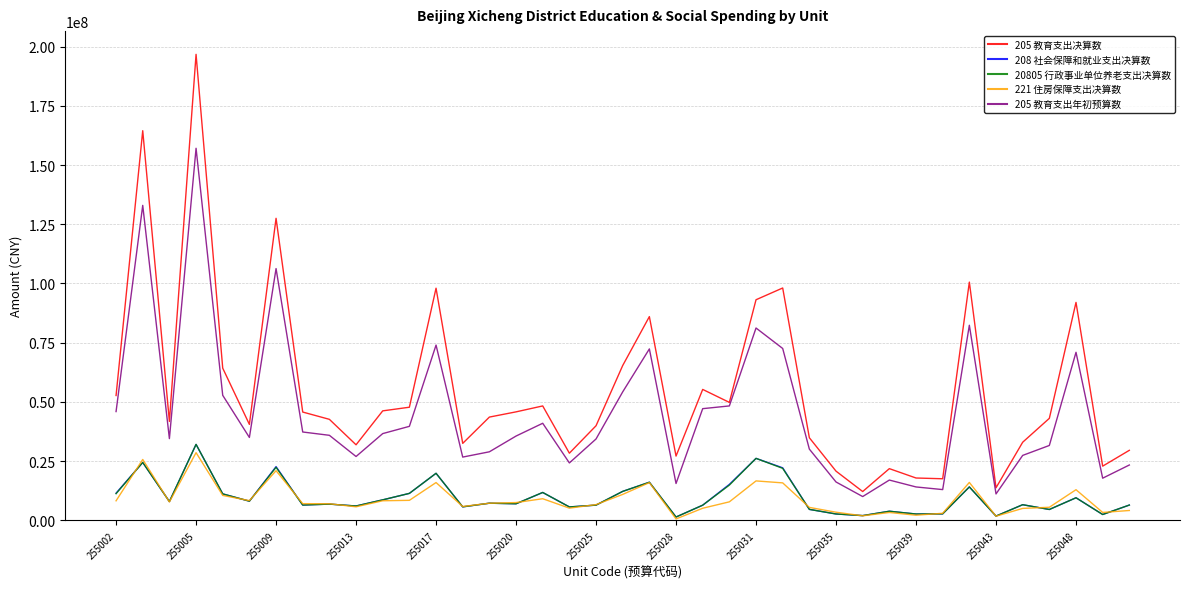

True or false: 205 教育支出决算数 and 208 社会保障和就业支出决算数 cross at least once.

False